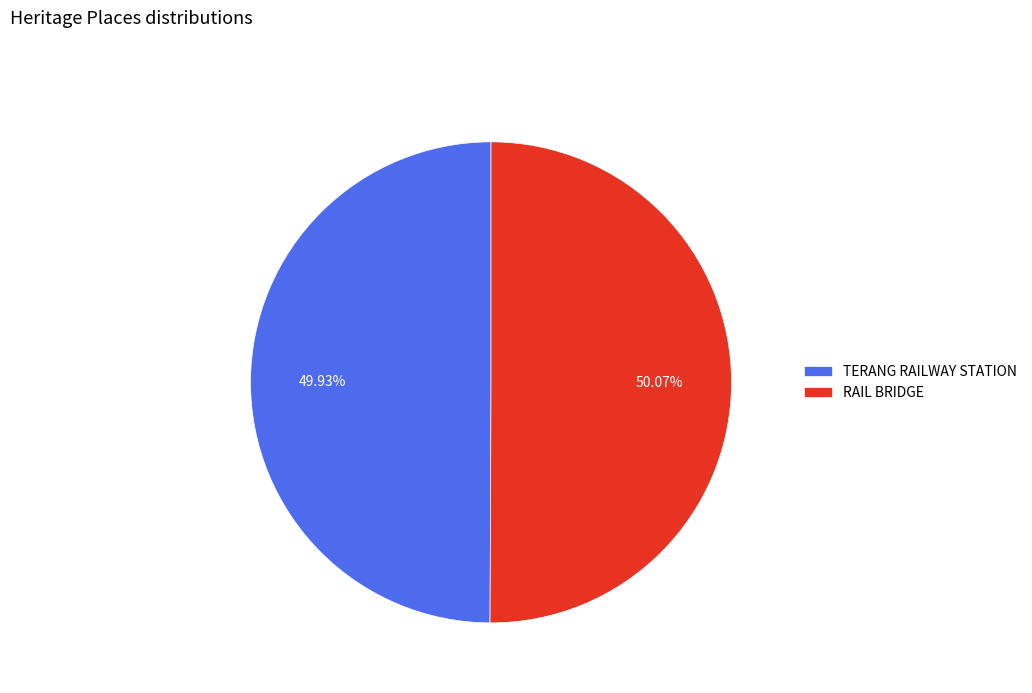

Is there a majority slice in this chart?

Yes